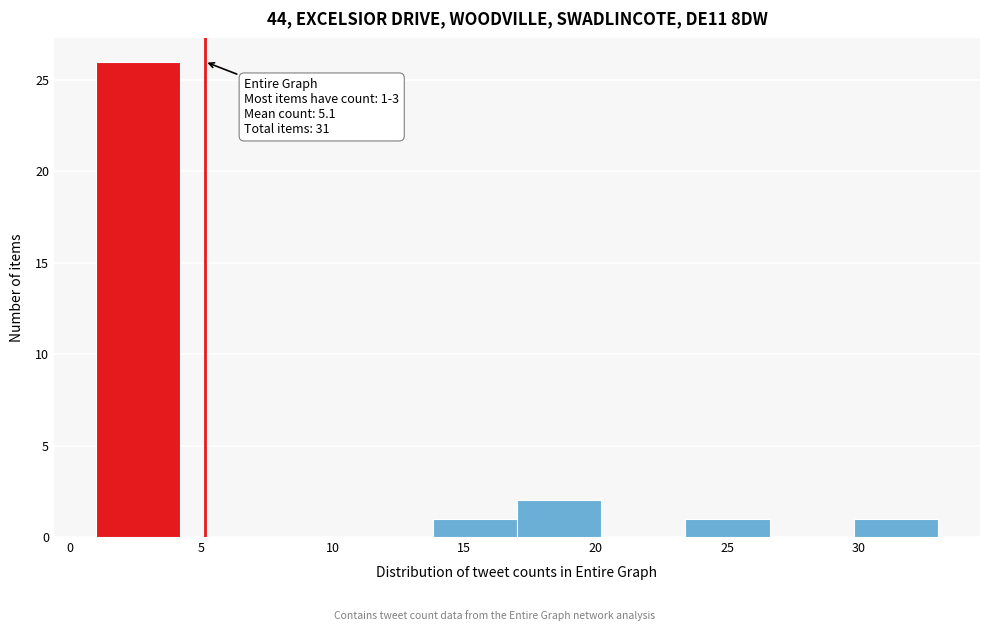

Over which range of the x-axis is the bar tallest?

1.0 to 4.2